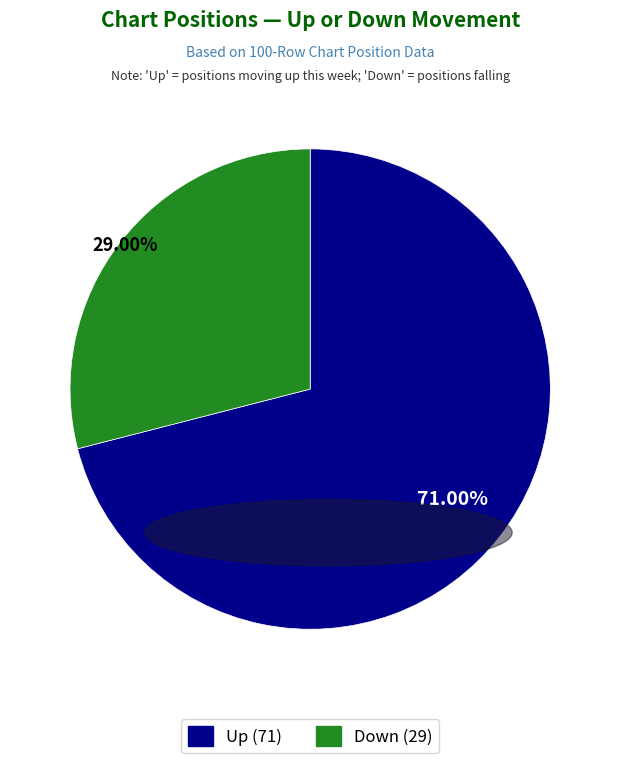

The Up slice represents 71% of the pie. True or false?

True